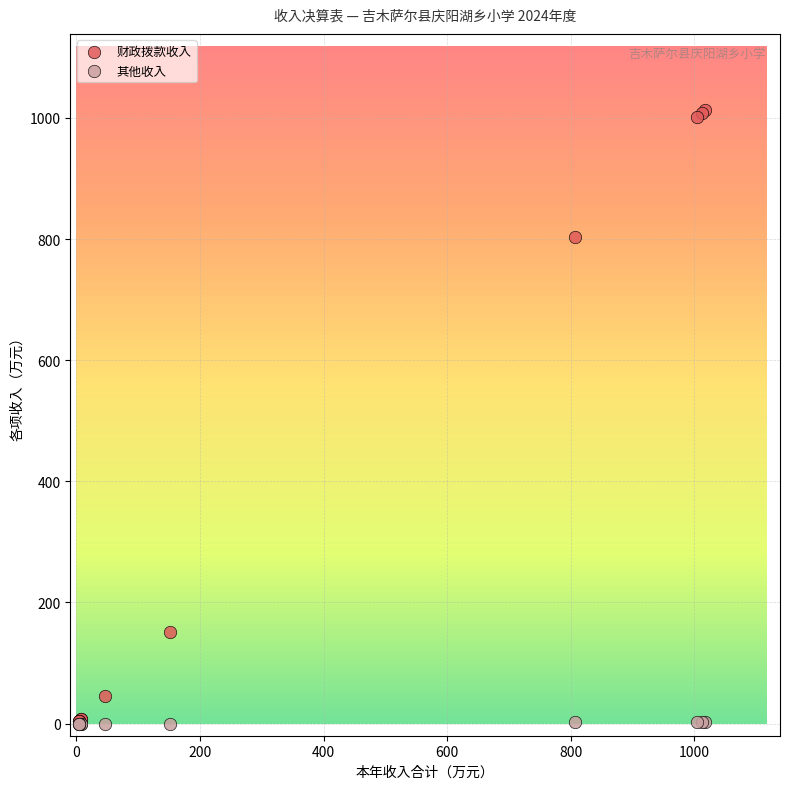

What are all the series names shown in the legend?

财政拨款收入, 其他收入